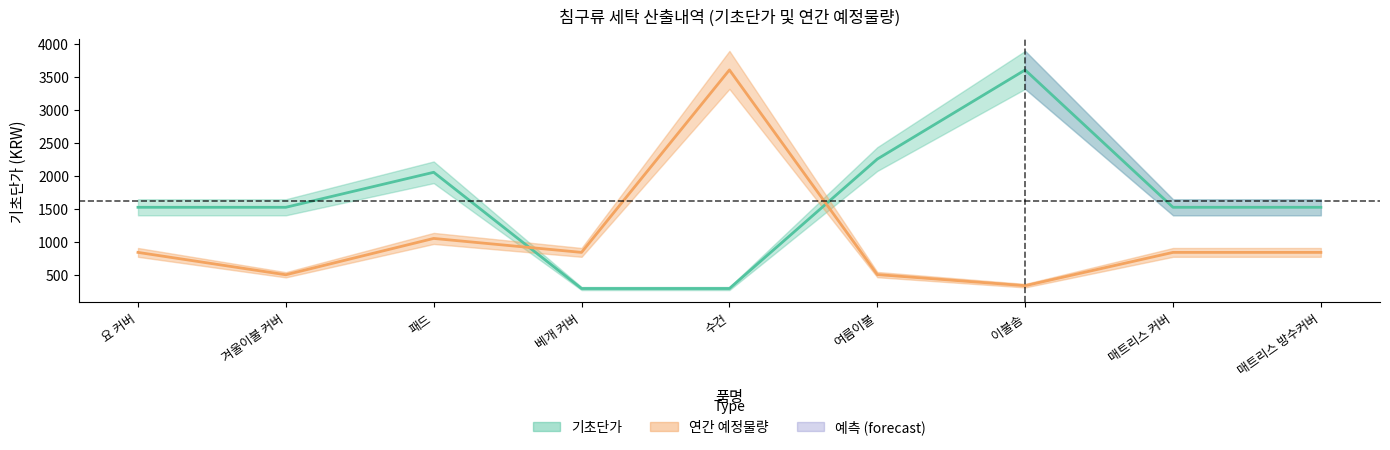

How many series are shown in this chart?

2